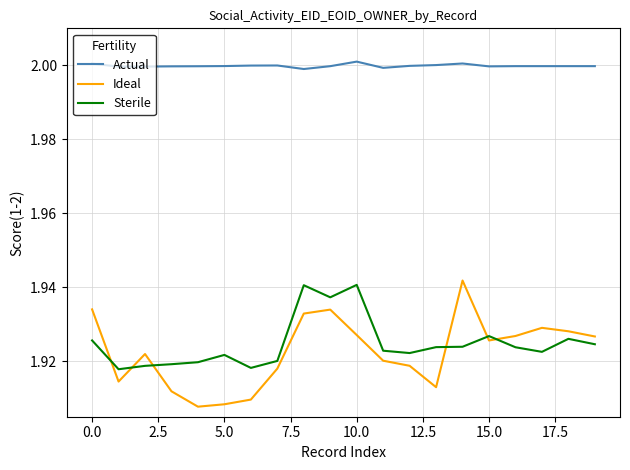

Count the number of data series in this chart.

3